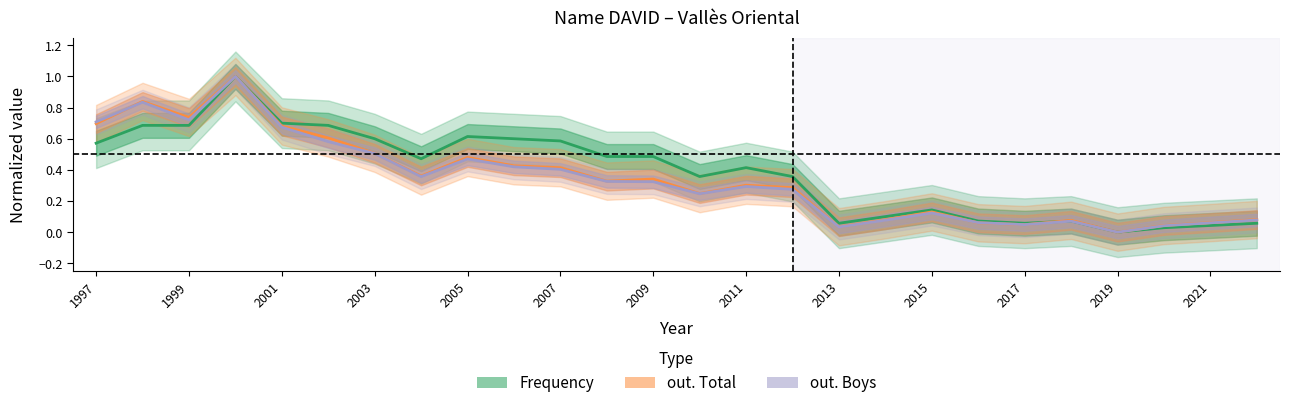

At how many categories does at least one series exceed 0?

25